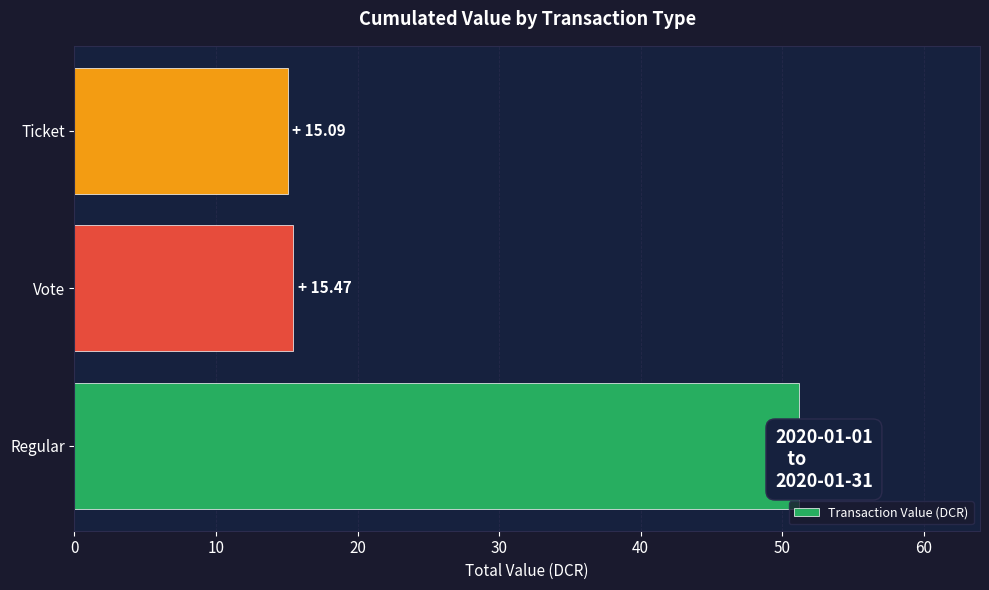

What is the approximate value at Regular?

51.2